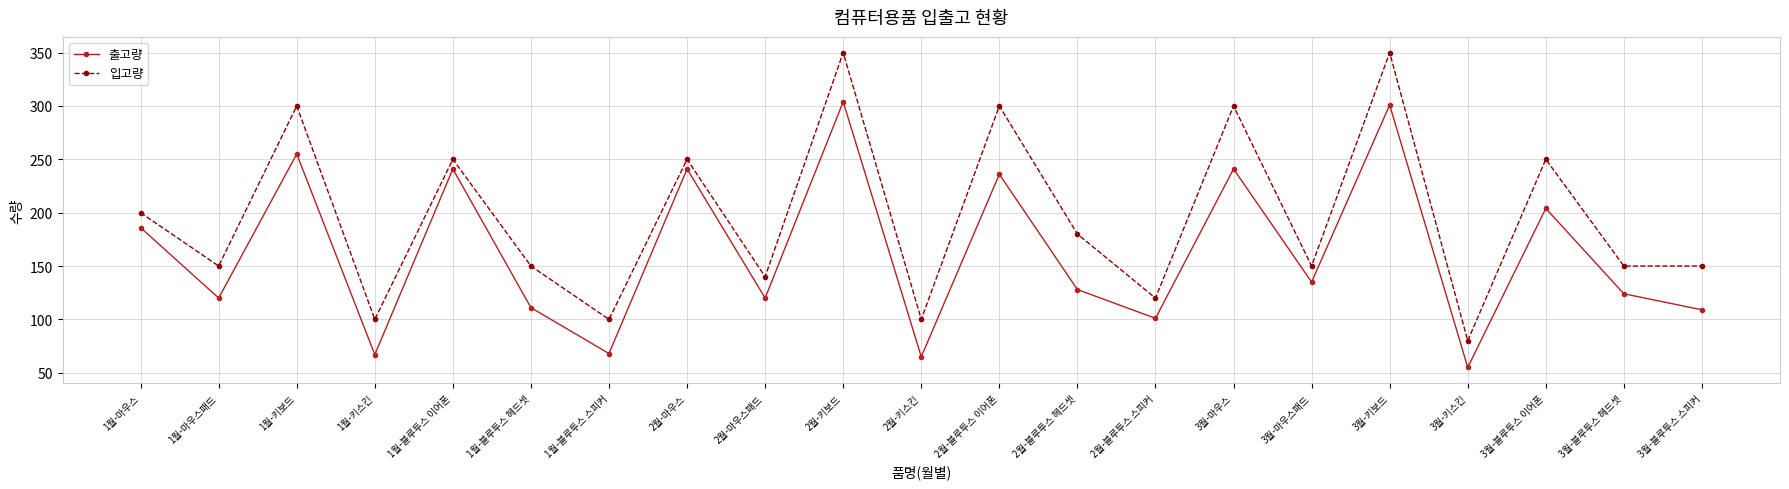

What position from the left is 1월-블루투스 이어폰?

5